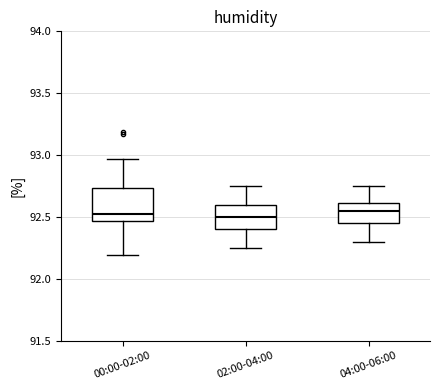

Reading left to right, read every box against the y-axis: the position of its median line, the range the box covers, and the ends of its whiskers. The values are not printed on the chart, so give them approximately, as read against the axis.

00:00-02:00: median 92.50, box 92.45 to 92.75, whiskers 92.20 to 92.95
02:00-04:00: median 92.50, box 92.40 to 92.60, whiskers 92.25 to 92.75
04:00-06:00: median 92.55, box 92.45 to 92.60, whiskers 92.30 to 92.75